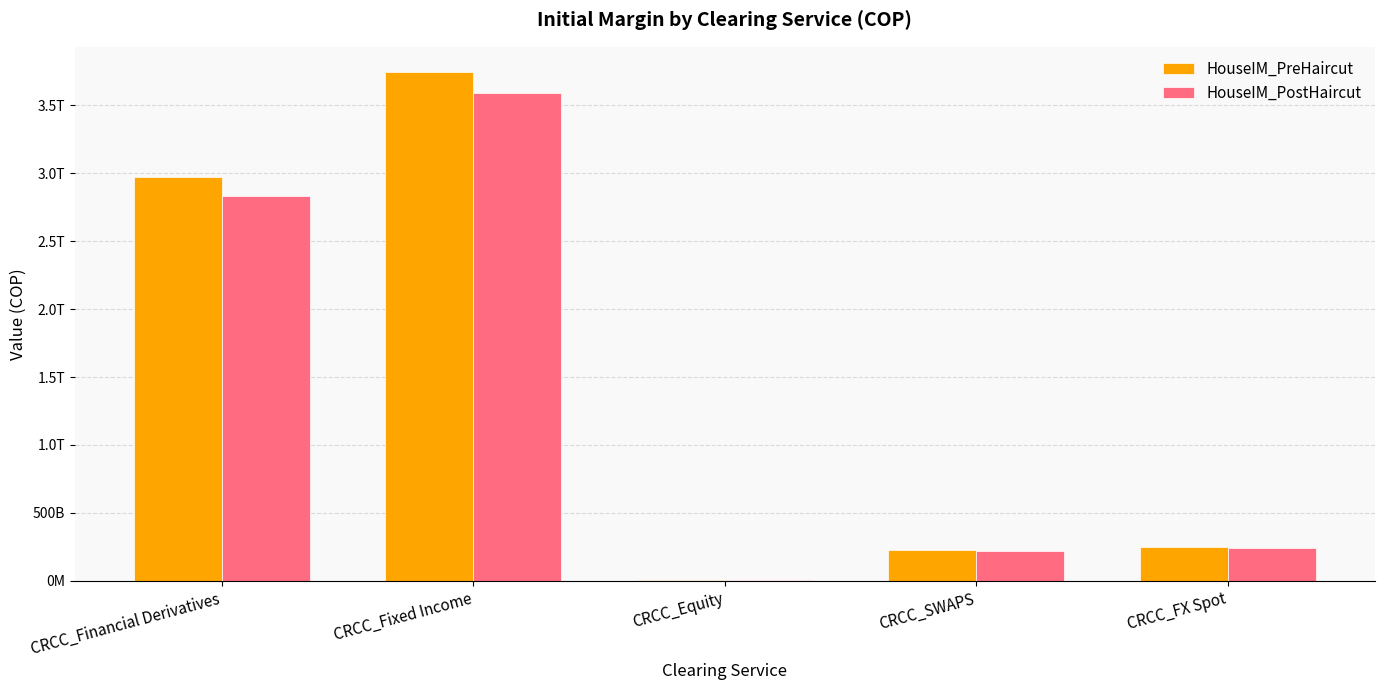

Between CRCC_Financial Derivatives and CRCC_Fixed Income, which series saw the biggest shift?

HouseIM_PreHaircut